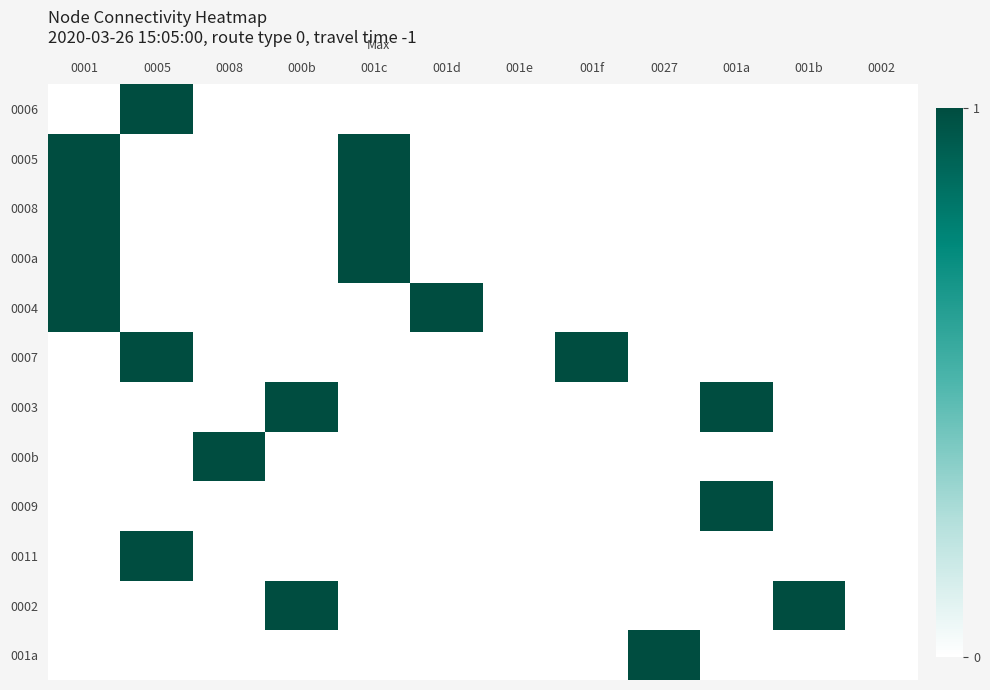

Rank the series at 001b from lowest to highest value.

0006, 0005, 0008, 000a, 0004, 0007, 0003, 000b, 0009, 0011, 001a, 0002